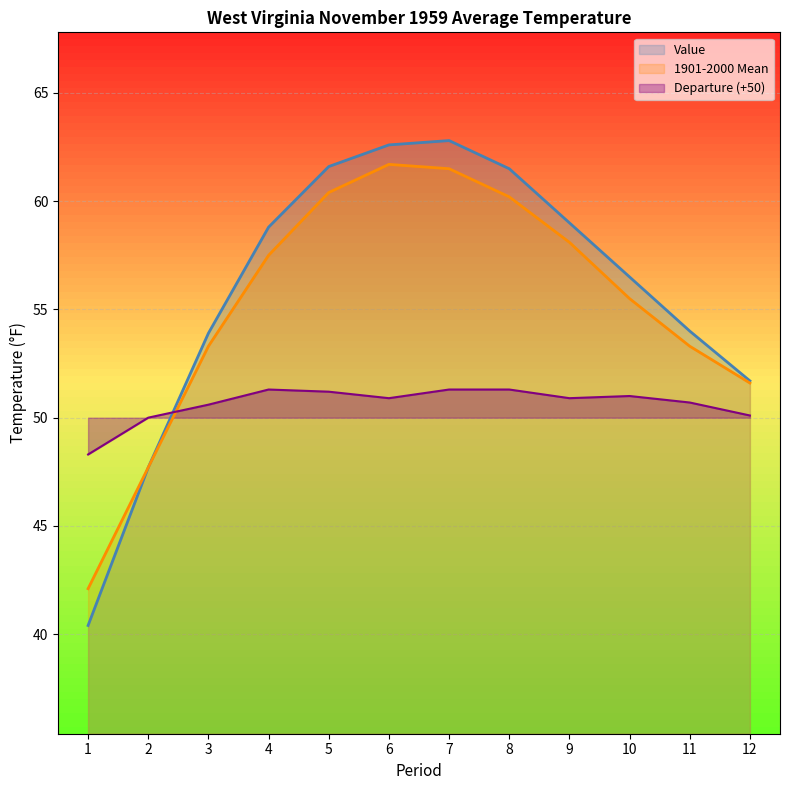

What is the approximate value of Departure at 3?

50.6